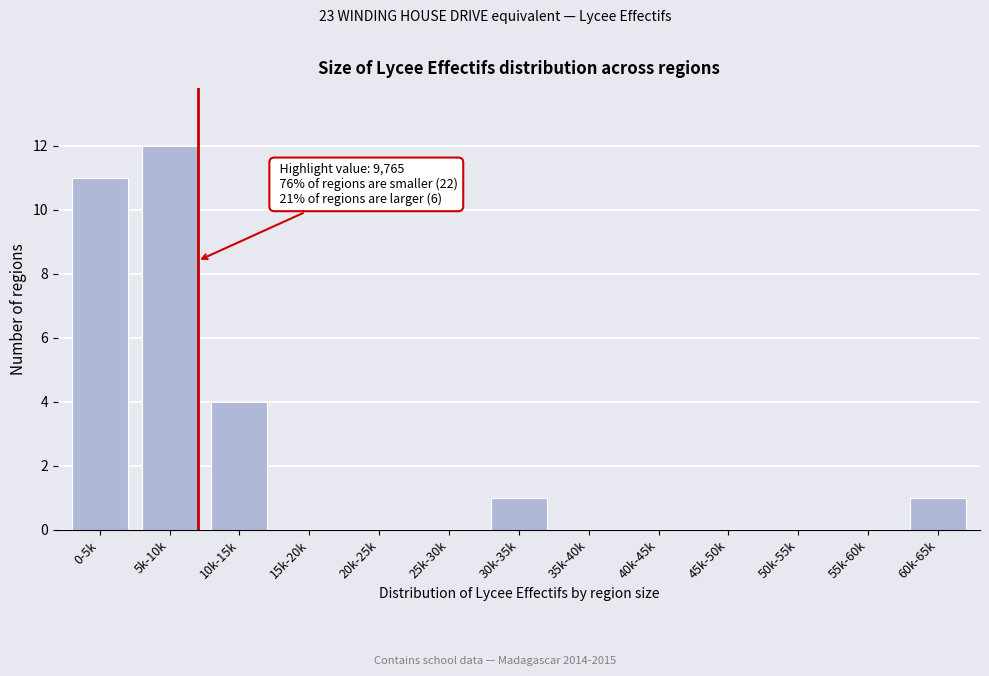

Reading left to right, transcribe all the data shown in this chart.

0-5k=11	5k-10k=12	10k-15k=4	15k-20k=0	20k-25k=0	25k-30k=0	30k-35k=1	35k-40k=0	40k-45k=0	45k-50k=0	50k-55k=0	55k-60k=0	60k-65k=1